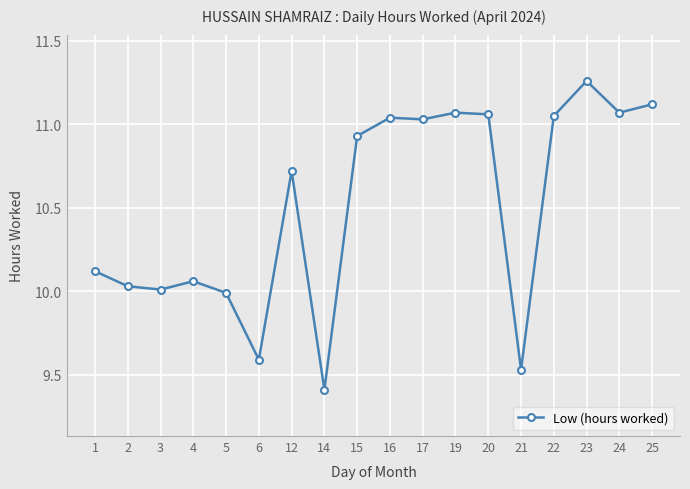

At which category does the chart reach its peak across all series?

23